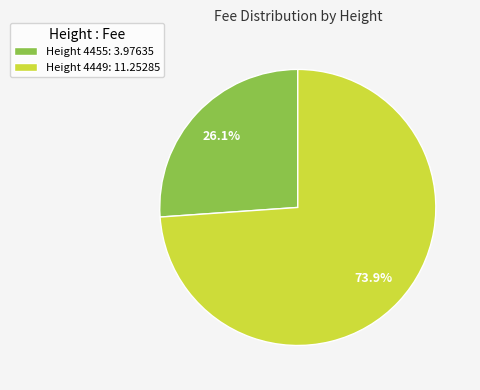

What is the ratio of the value at Height 4455: 3.97635 to the value at Height 4449: 11.25285?

0.4